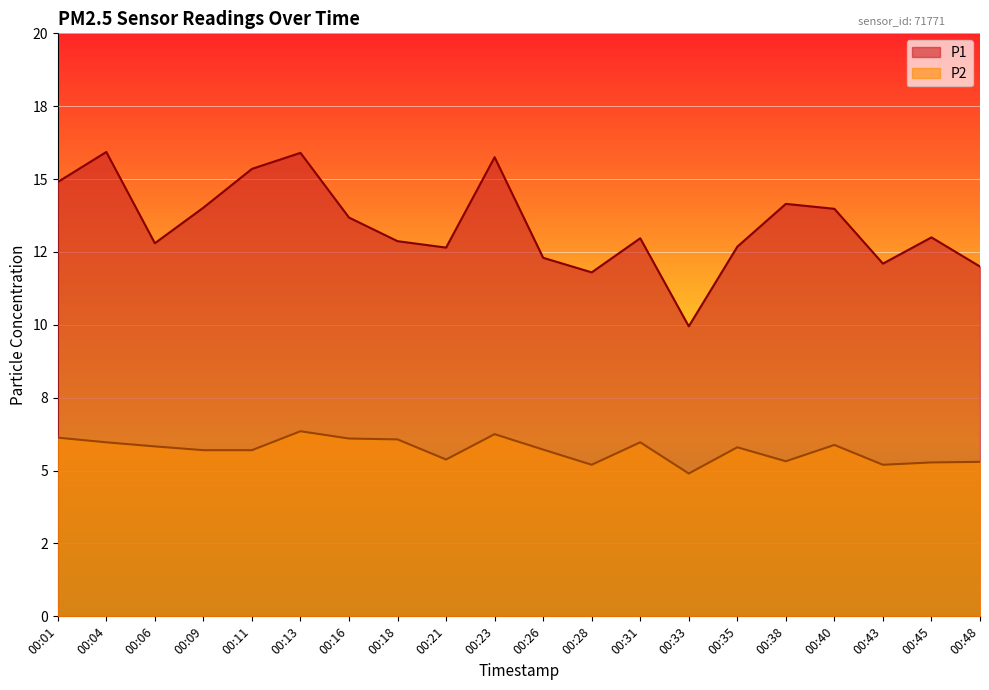

The P2 series shows 5.3 at 00:38. True or false?

True